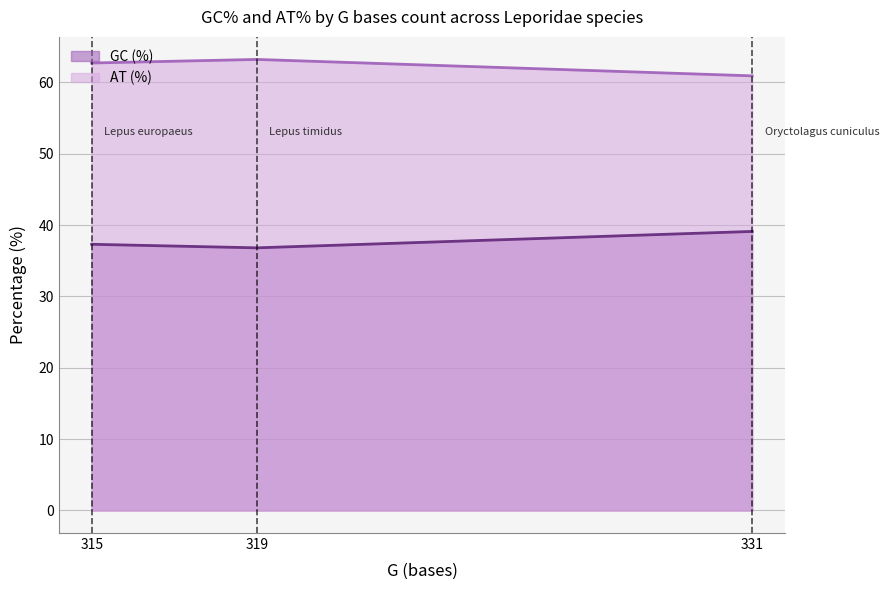

What is the maximum value shown in the chart?

63.2